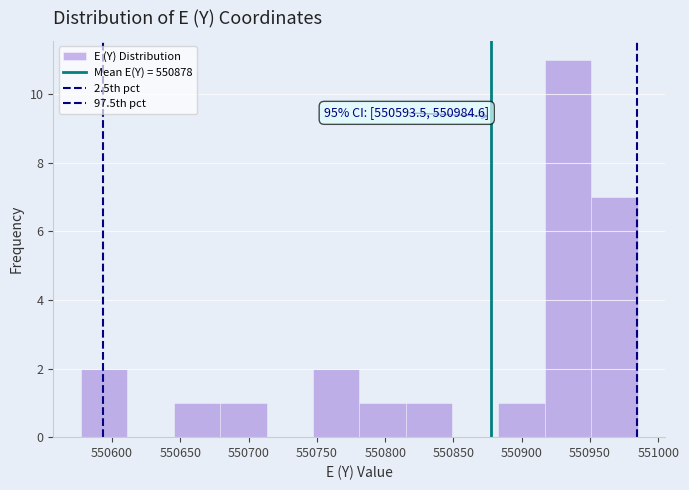

Over which range of the x-axis is the bar tallest?

550915 to 550950